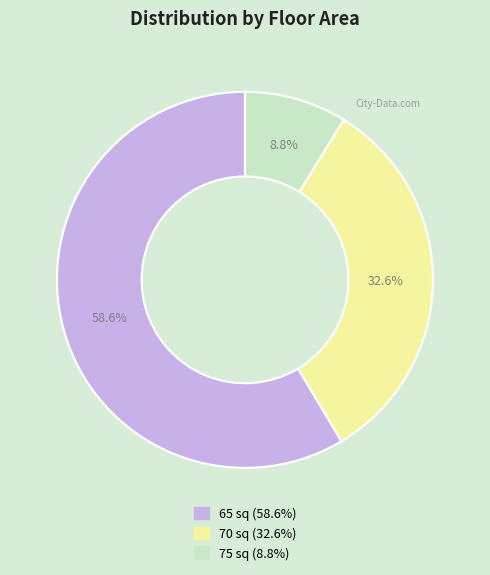

Approximately how many times larger is the value at 70 compared to 75?

3.7